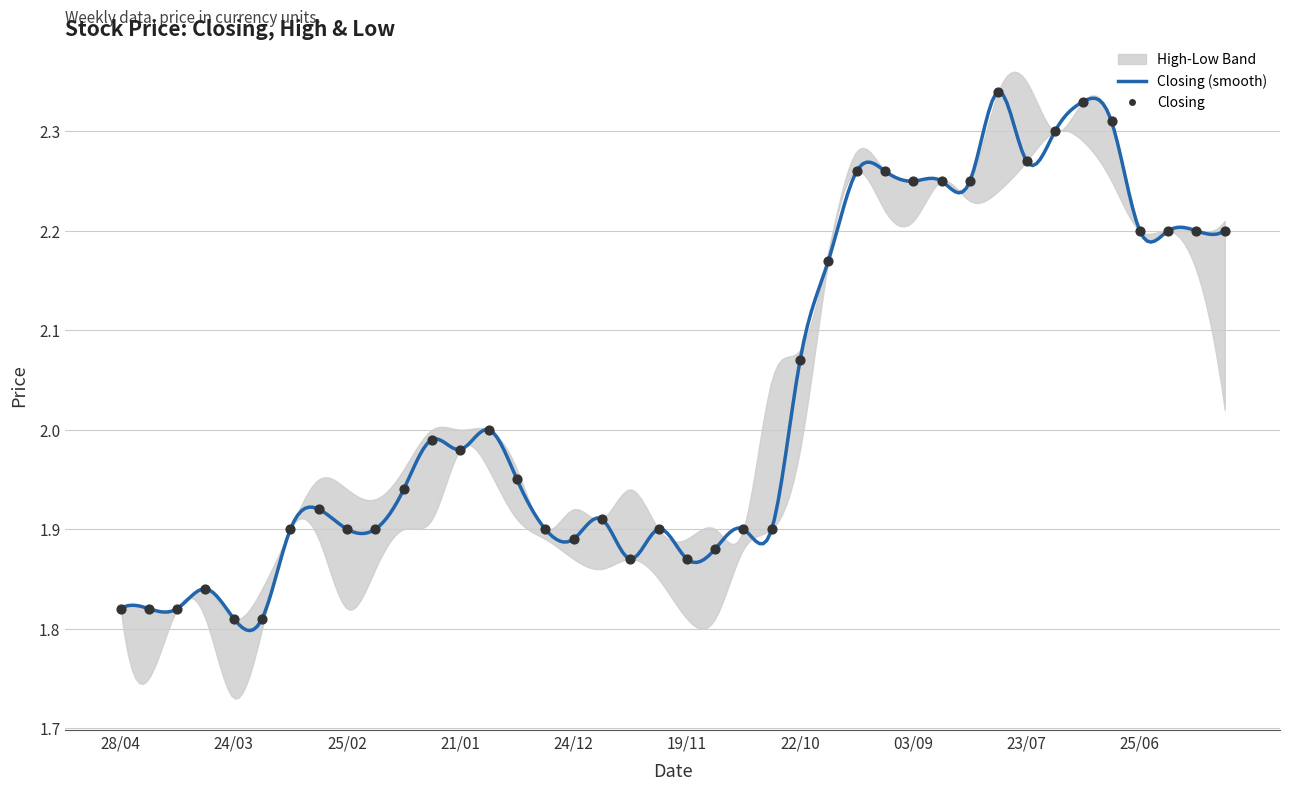

At which category is the sum across all series the highest?

09/07